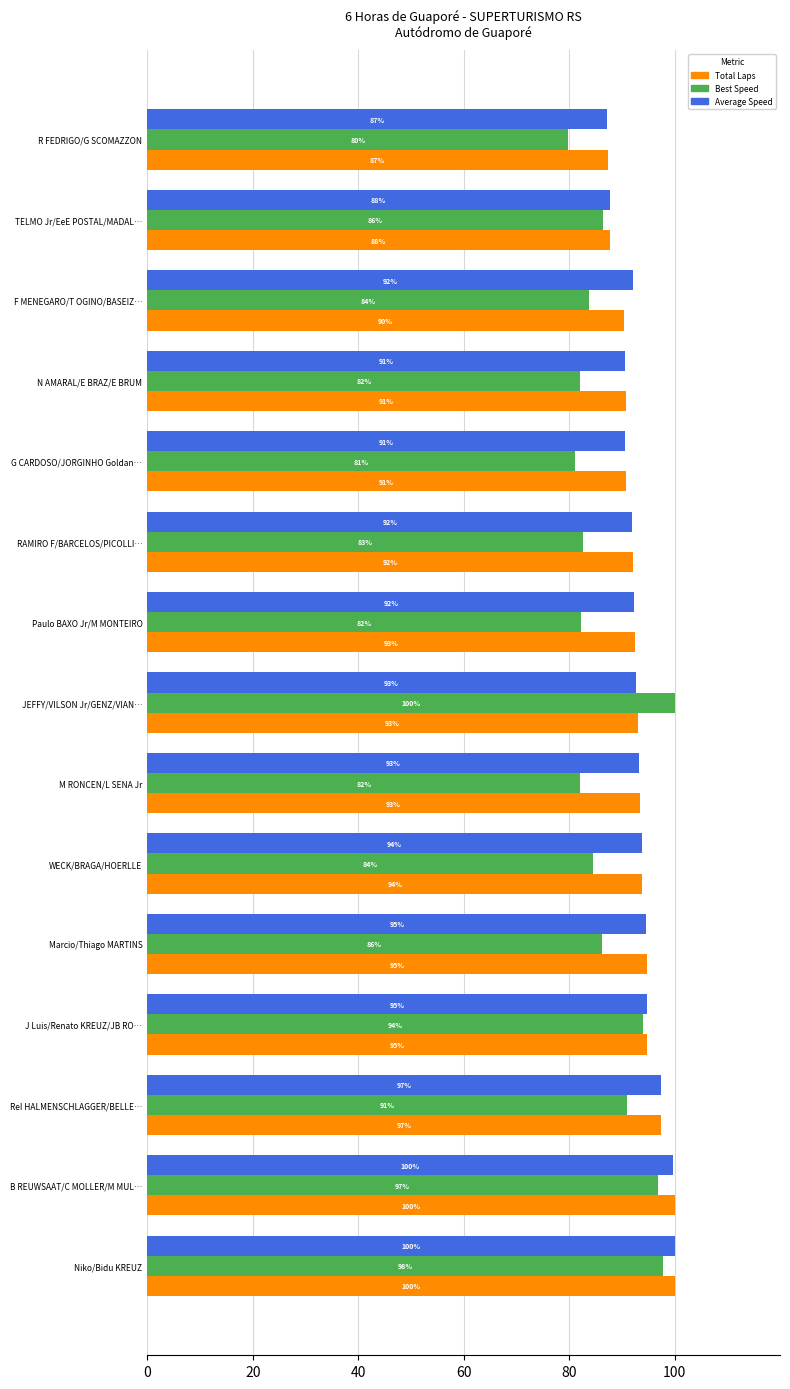

What are all the series names shown in the legend?

Total Laps, Best Speed, Average Speed